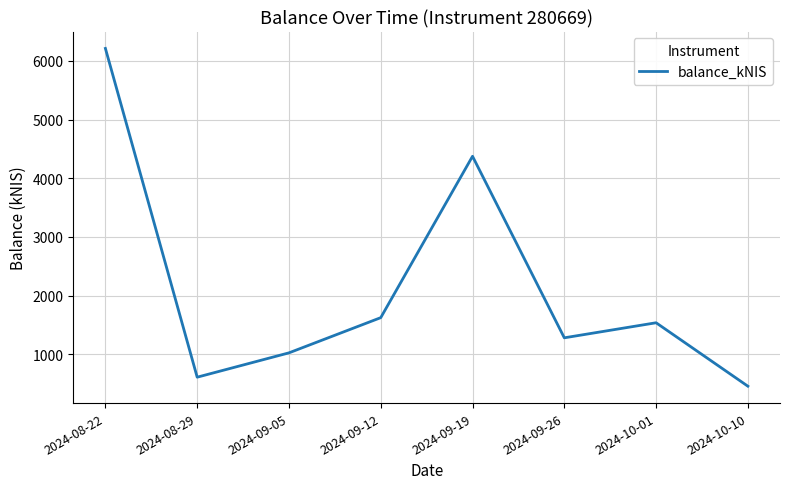

What is the change in value from 2024-09-19 to 2024-10-10?

-3921.0